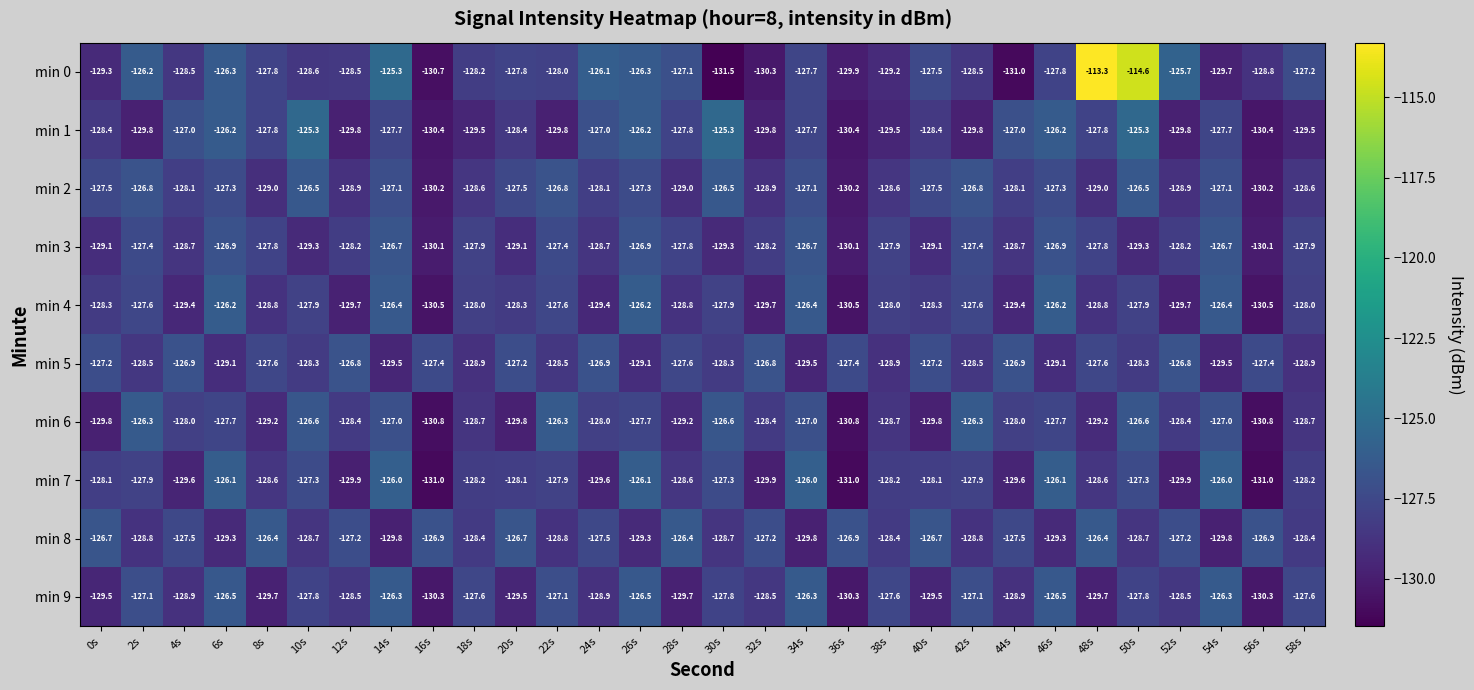

What is the sum of the min 0 values at 16s and 54s?

-260.4